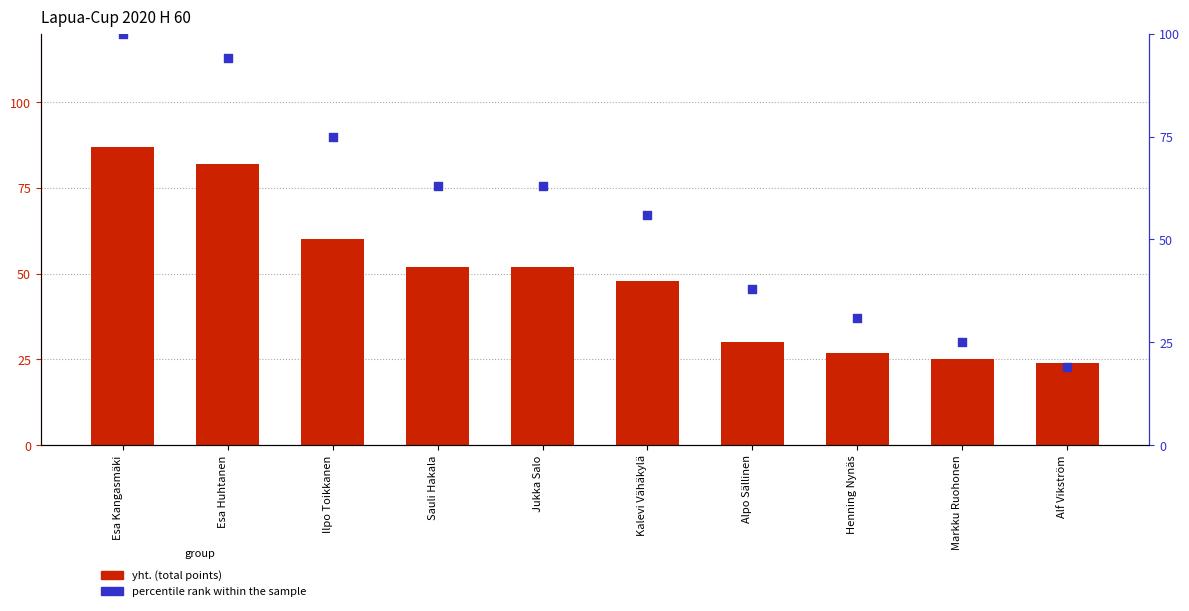

What is the total value across all series at Esa Huhtanen?

176